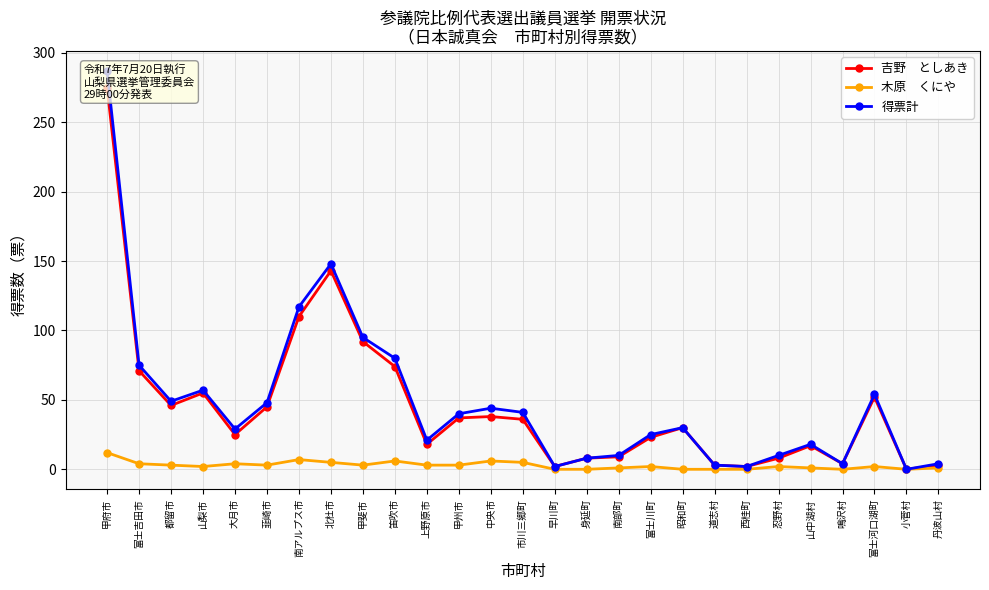

True or false: 得票計 and 吉野　としあき intersect in this chart.

False